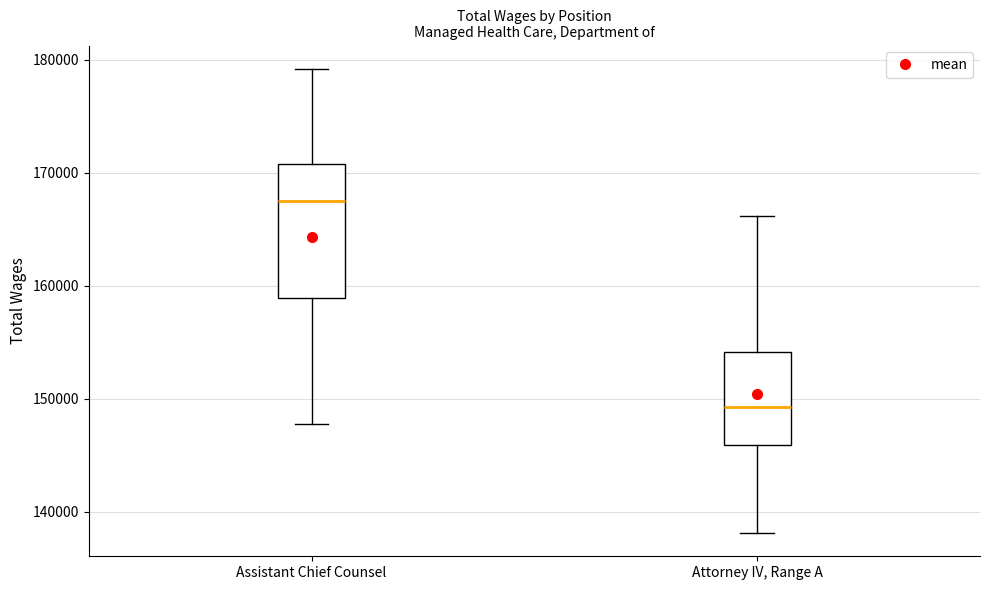

Reading left to right, read every box against the y-axis: the position of its median line, the range the box covers, and the ends of its whiskers. The values are not printed on the chart, so give them approximately, as read against the axis.

Assistant Chief Counsel: median 167000, box 159000 to 171000, whiskers 148000 to 179000
Attorney IV, Range A: median 149000, box 146000 to 154000, whiskers 138000 to 166000